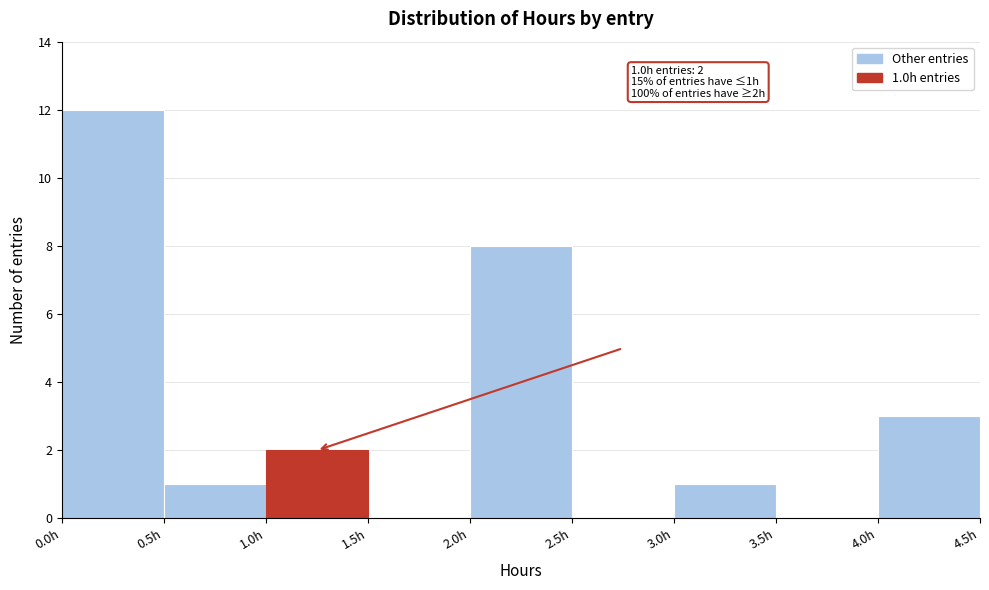

Which range on the x-axis has the tallest bar?

0.0 to 0.5